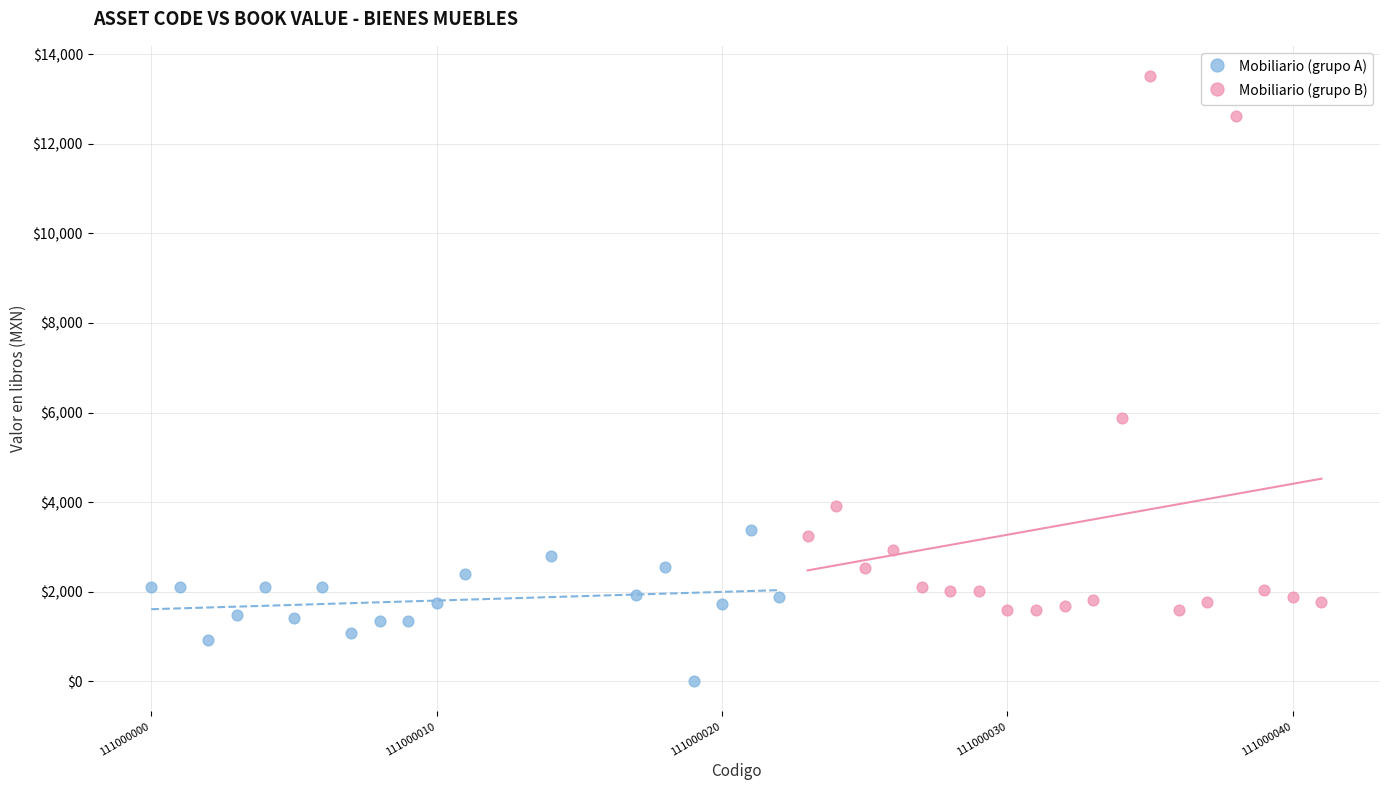

Which series reaches the minimum Y coordinate?

Mobiliario (grupo A)